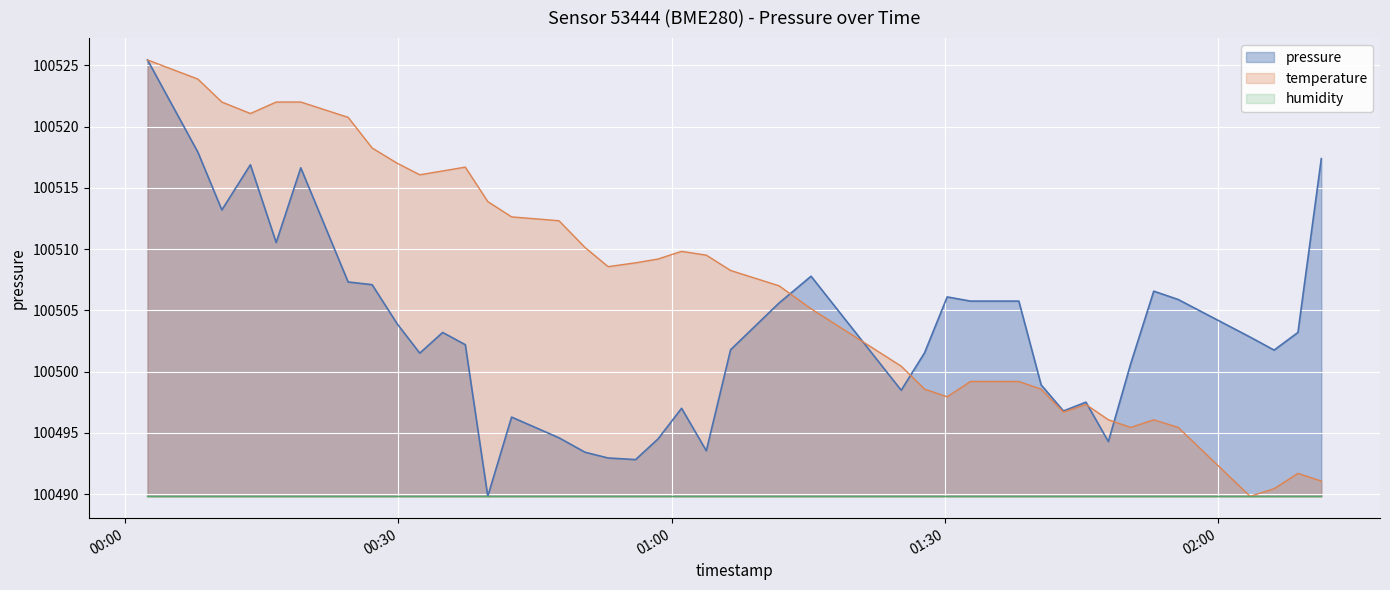

Between 2022-09-09T00:32:21 and 2022-09-09T00:02:27, which is larger?

2022-09-09T00:02:27